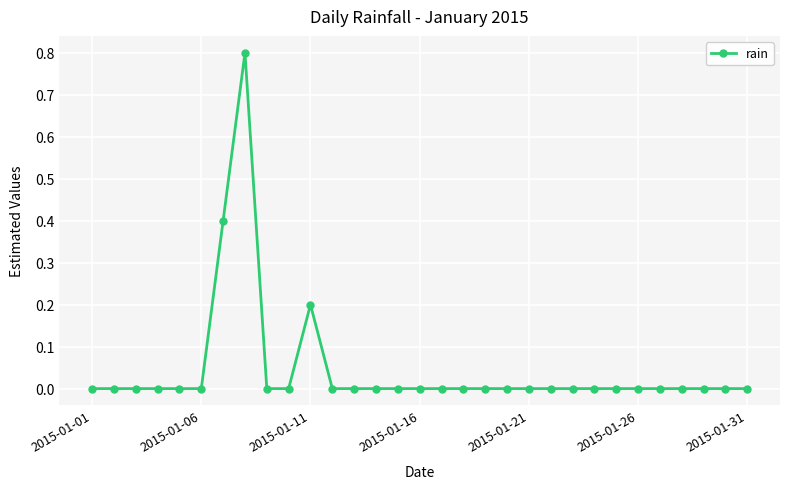

What is the maximum value shown in the chart?

0.8